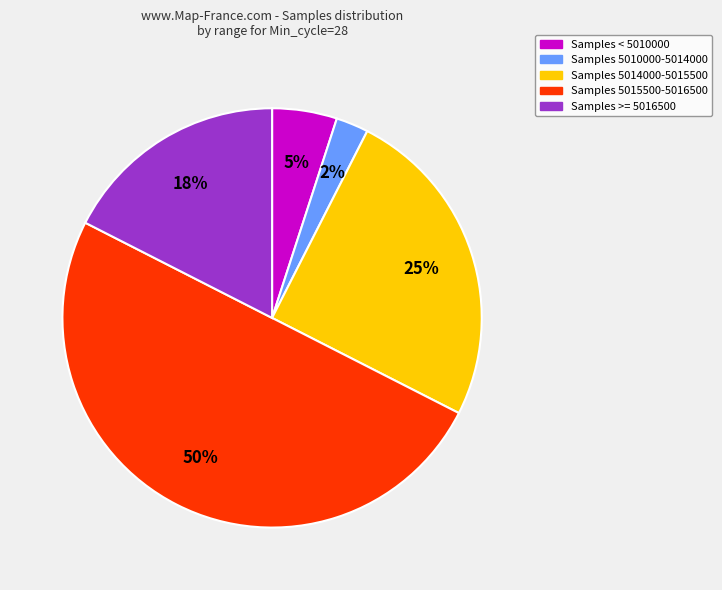

Does Samples >= 5016500 represent more than half of the total?

No